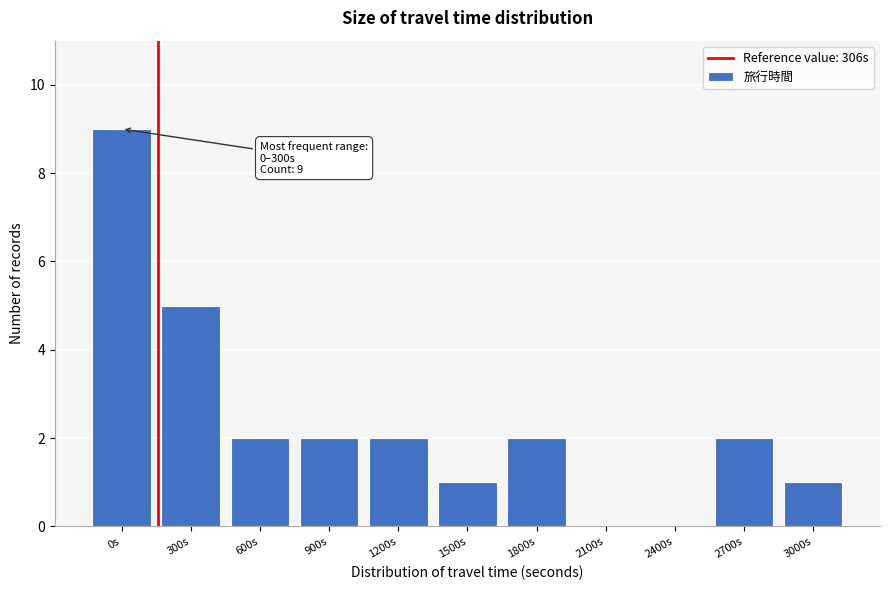

Reading left to right, transcribe all the data shown in this chart.

0s=9	300s=5	600s=2	900s=2	1200s=2	1500s=1	1800s=2	2100s=0	2400s=0	2700s=2	3000s=1